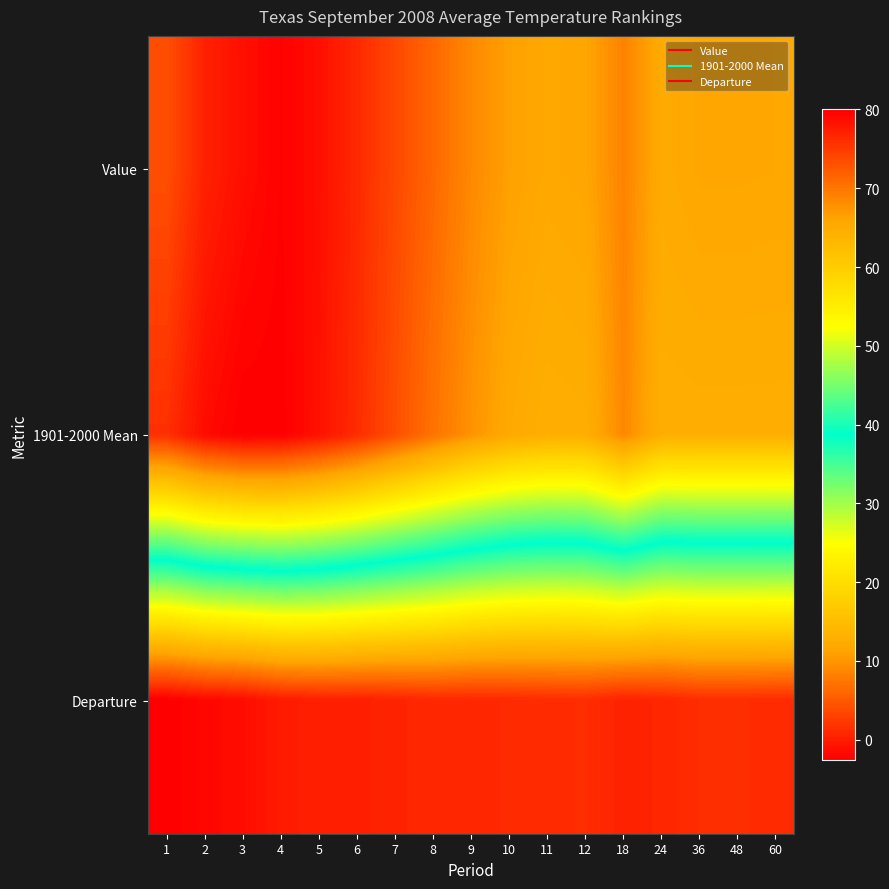

What is the spread (max minus min) of values at 5?

78.4